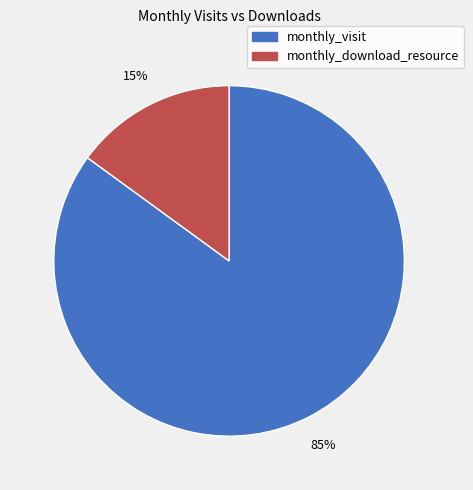

The monthly_download_resource slice represents 24% of the pie. True or false?

False